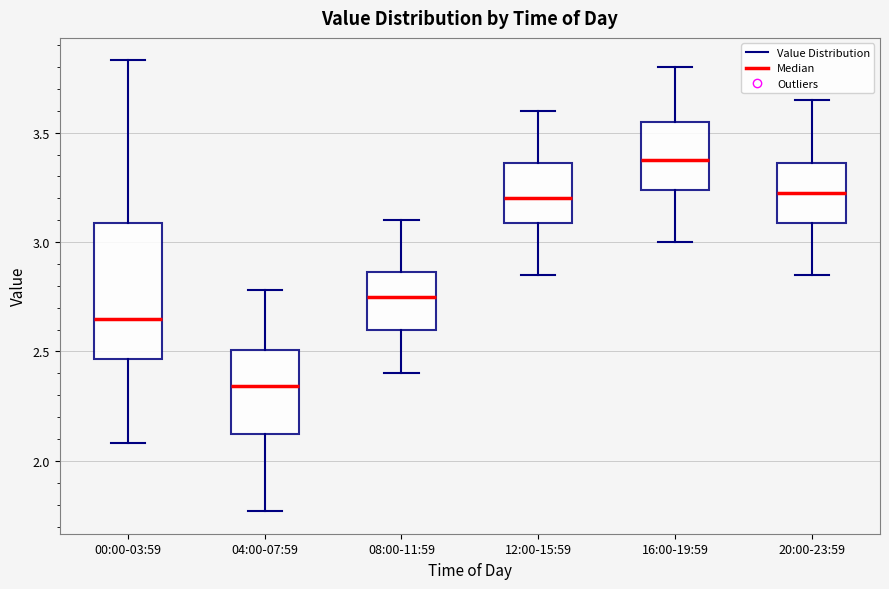

Reading left to right, transcribe this box plot: for each box, give where its median line is, the range the box spans, and where its two whiskers end, as read against the y-axis. The values are not printed on the chart, so give them approximately, as read against the axis.

00:00-03:59: median 2.65, box 2.45 to 3.10, whiskers 2.10 to 3.85
04:00-07:59: median 2.35, box 2.10 to 2.50, whiskers 1.75 to 2.80
08:00-11:59: median 2.75, box 2.60 to 2.85, whiskers 2.40 to 3.10
12:00-15:59: median 3.20, box 3.10 to 3.35, whiskers 2.85 to 3.60
16:00-19:59: median 3.40, box 3.25 to 3.55, whiskers 3.00 to 3.80
20:00-23:59: median 3.25, box 3.10 to 3.35, whiskers 2.85 to 3.65